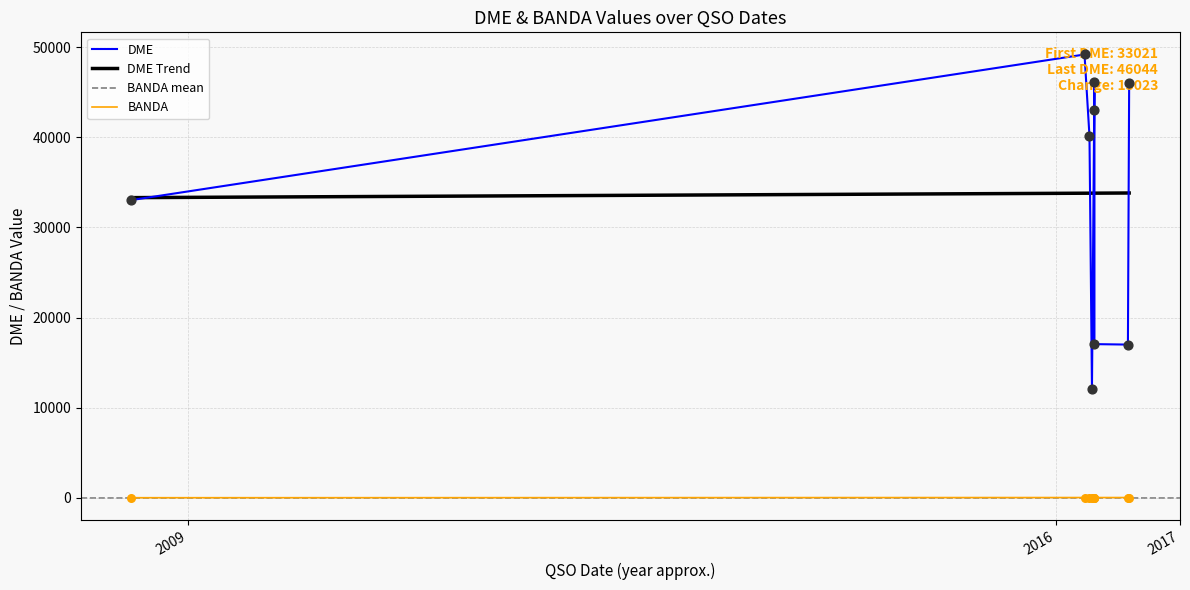

Between 17/04/2016 and 24/03/2016, which is larger?

24/03/2016